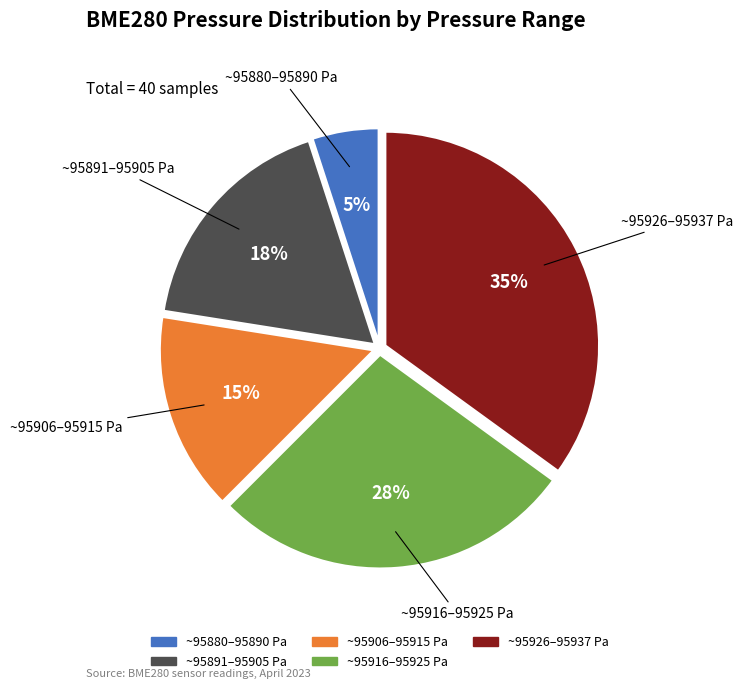

Does any single category account for the majority?

No